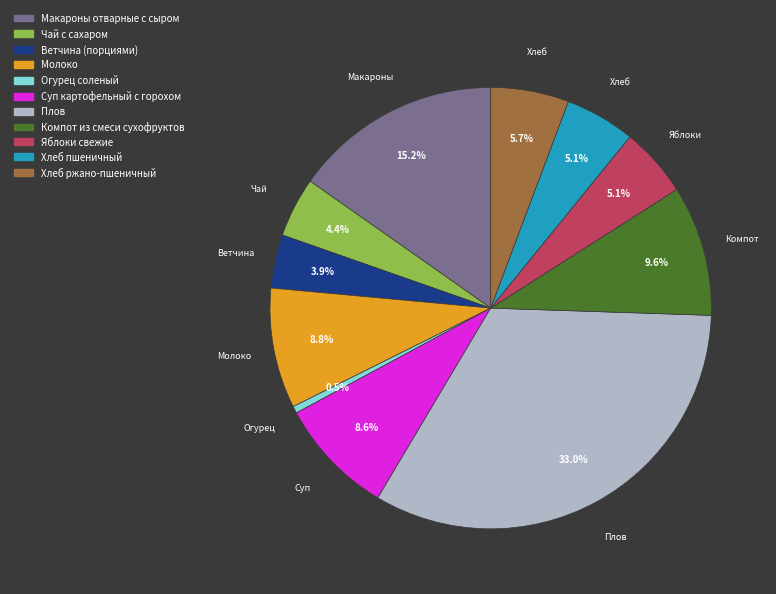

Does any single category account for the majority?

No